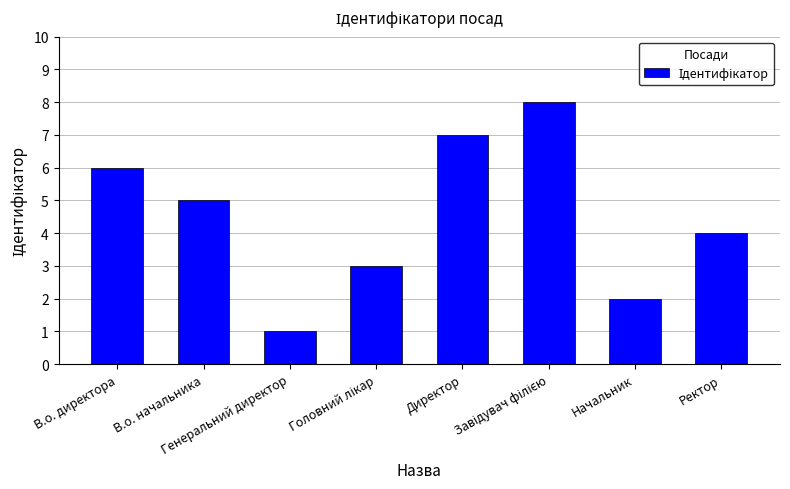

What is the difference between the maximum and second lowest values?

6